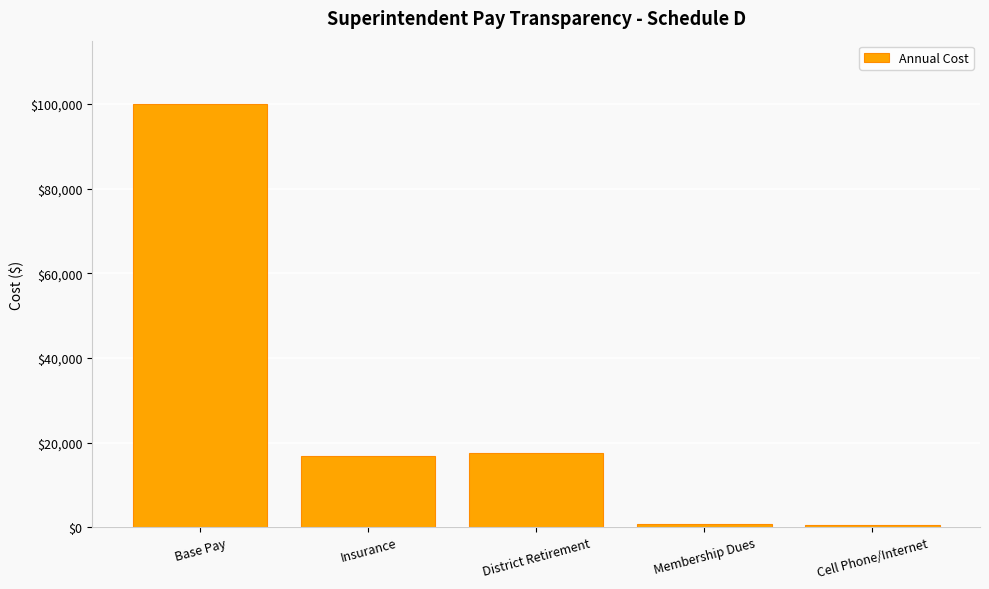

What is the label of the 1st bar from the right?

Cell Phone/Internet